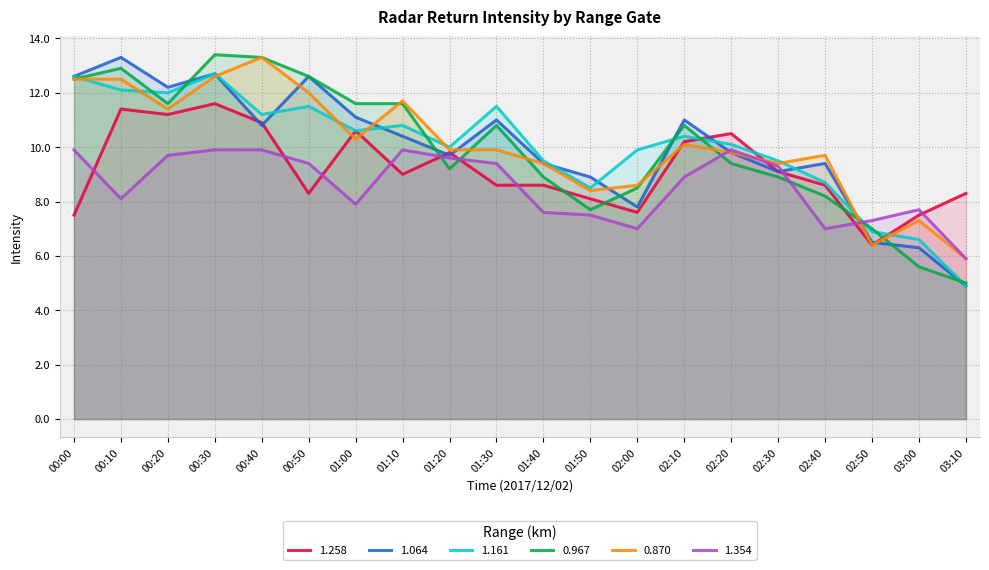

What is the spread (max minus min) of values at 02:50?

0.9